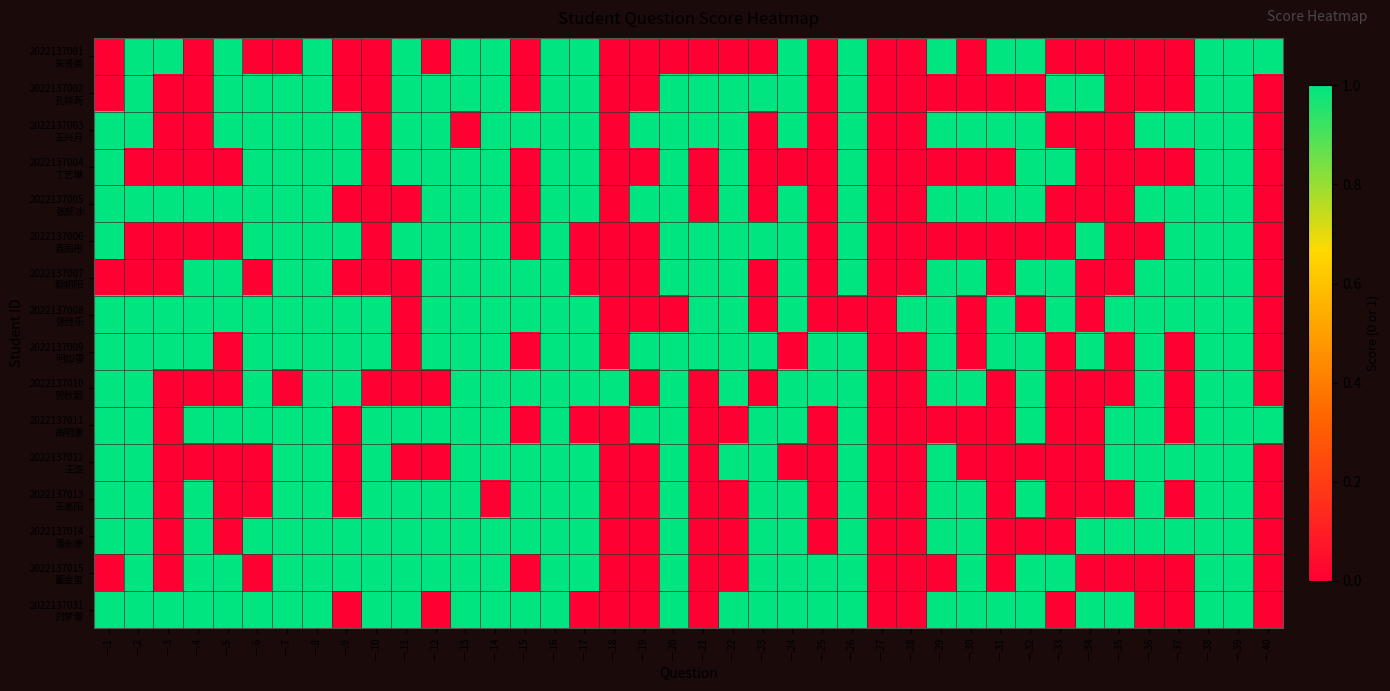

What is the total value across all series at 一.36?

10